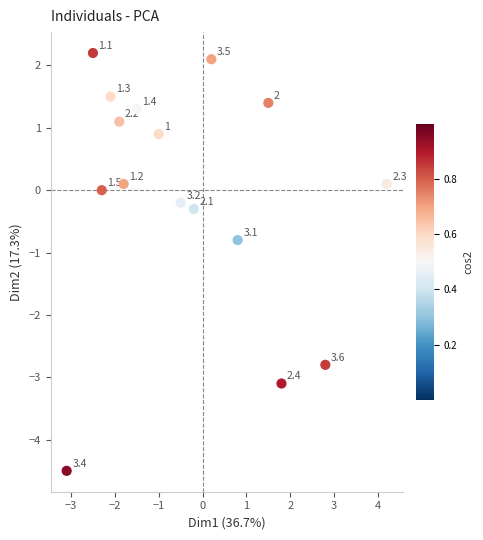

What is the range of X values (max minus min)?

7.3